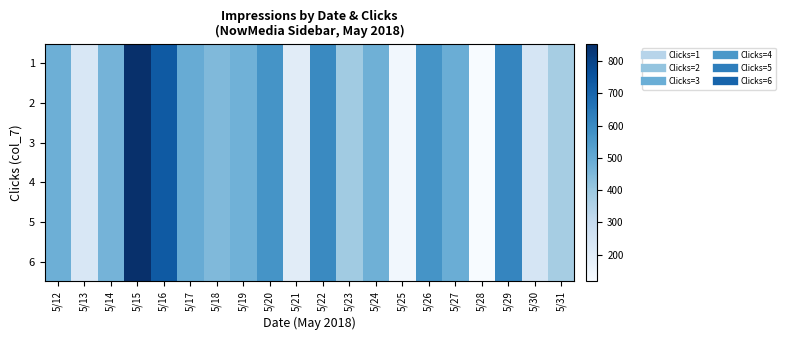

Which has a higher value, 5/28 or 5/15?

5/15